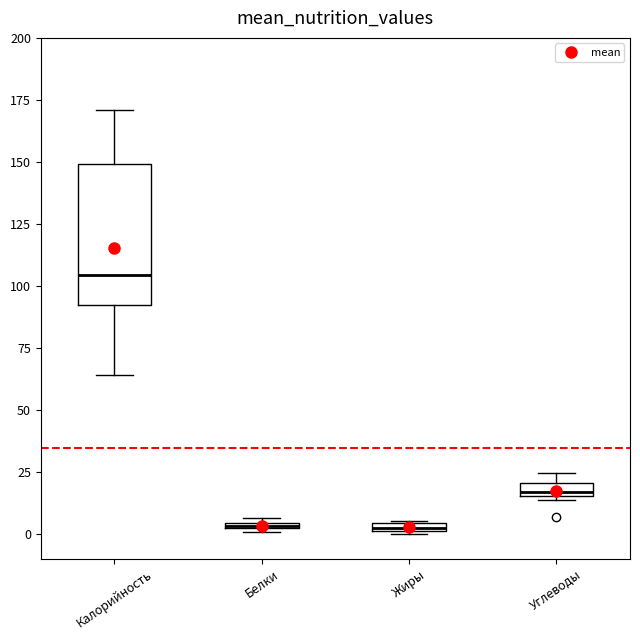

Where does the lower whisker of the box for Калорийность end on the y-axis? The values are not printed on the chart, so give them approximately, as read against the axis.

65